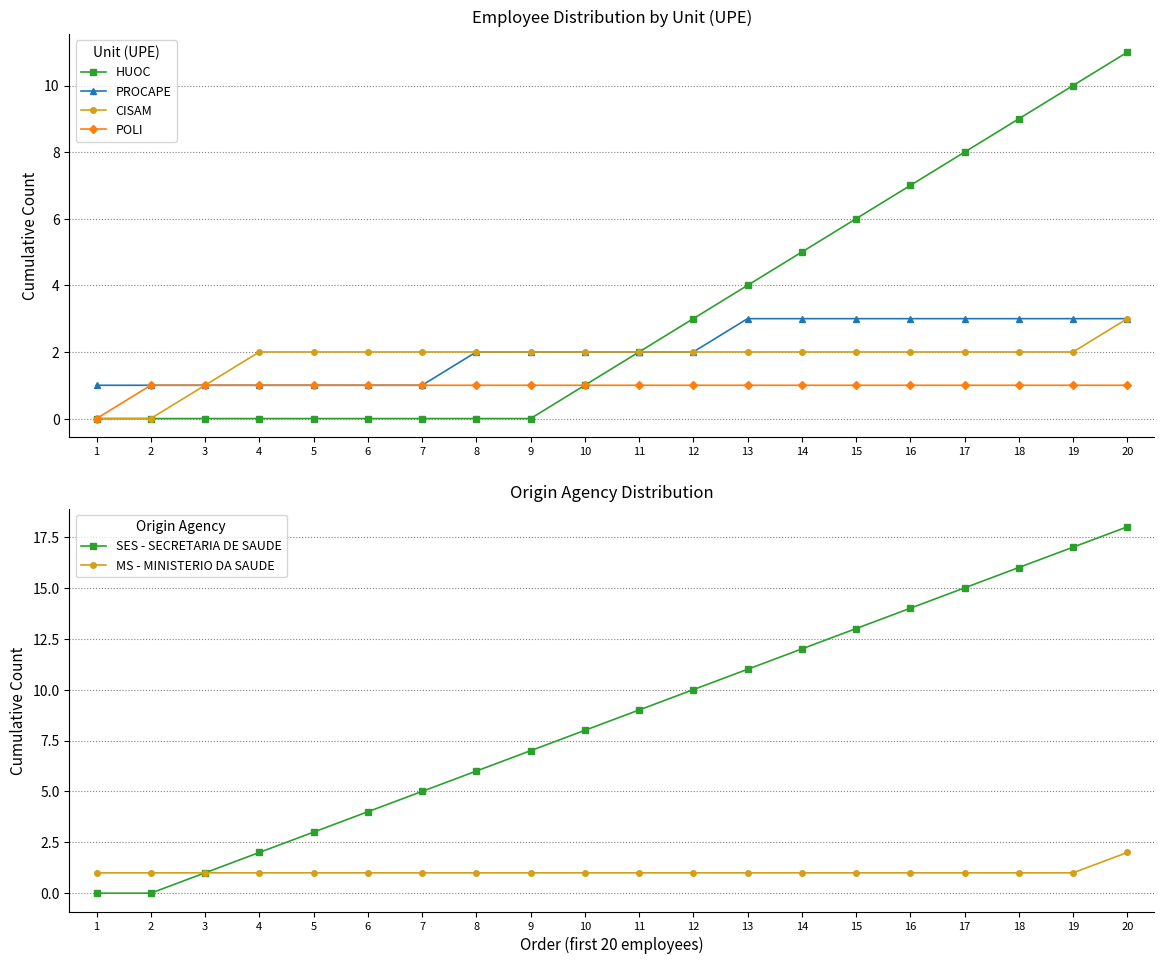

How many lines are shown in the chart?

6